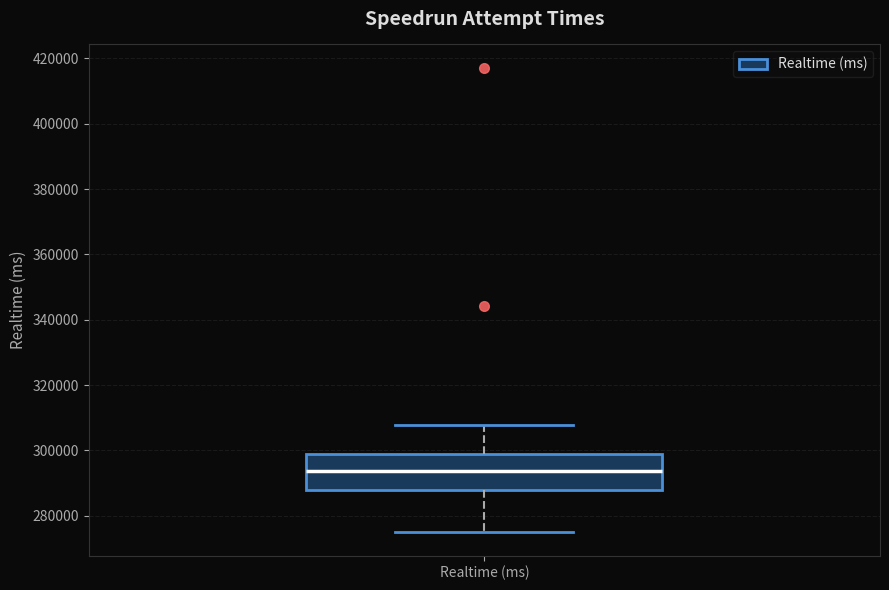

Transcribe this box plot: give where the median line is, the range the box spans, and where the two whiskers end, as read against the y-axis. The values are not printed on the chart, so give them approximately, as read against the axis.

median 294000, box 288000 to 298000, whiskers 274000 to 308000